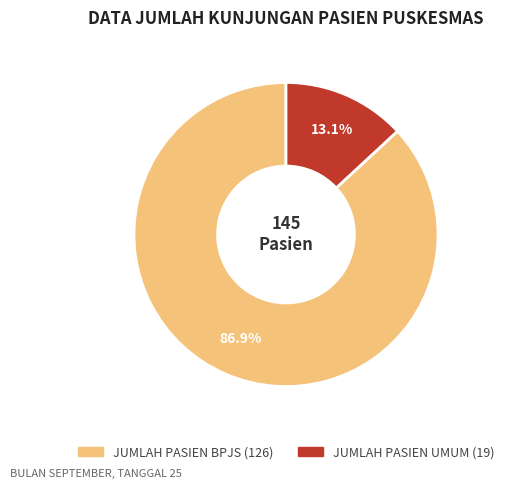

Which slice is the largest?

JUMLAH PASIEN BPJS